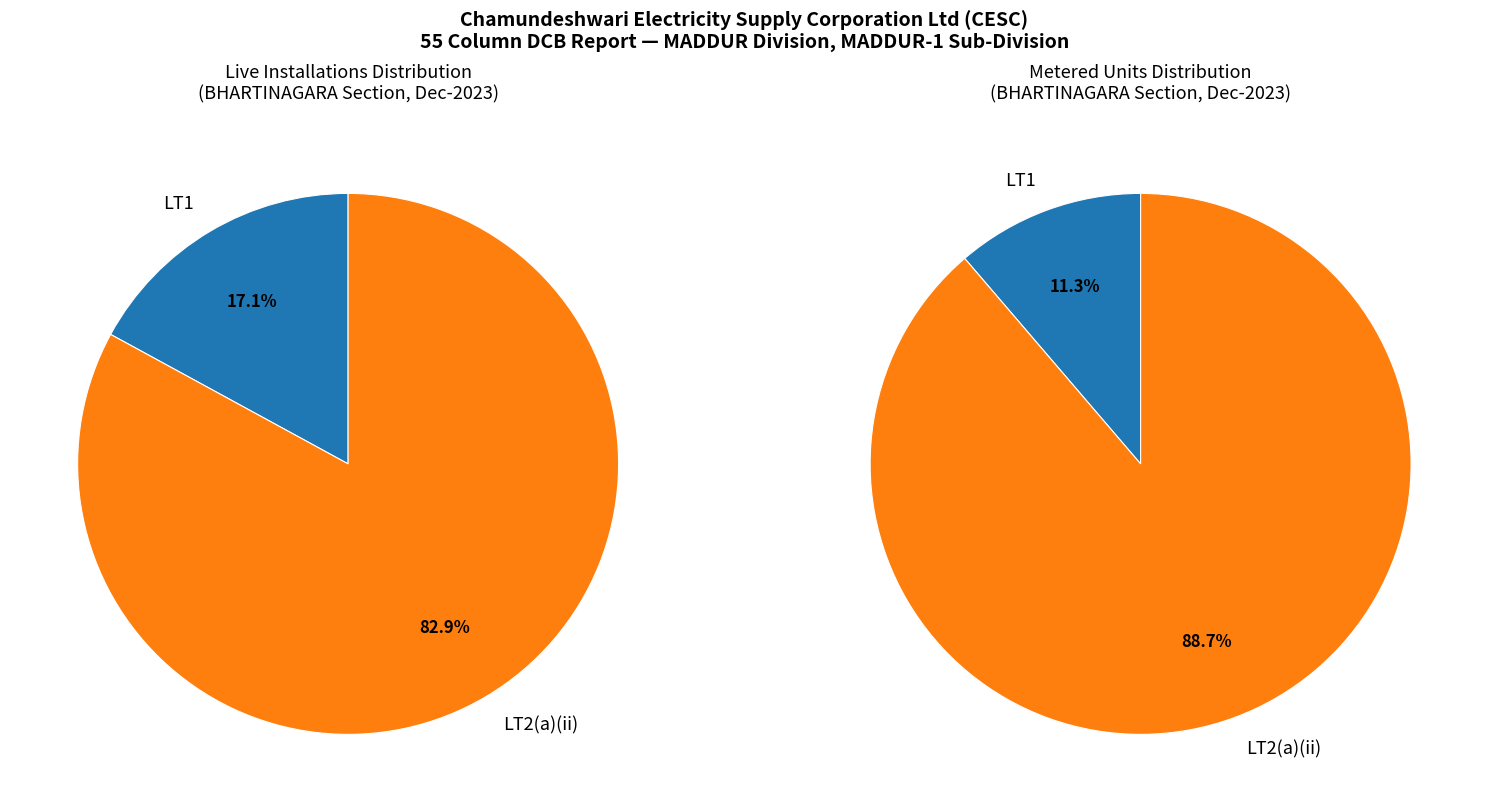

What is the majority slice?

LT2(a)(ii)